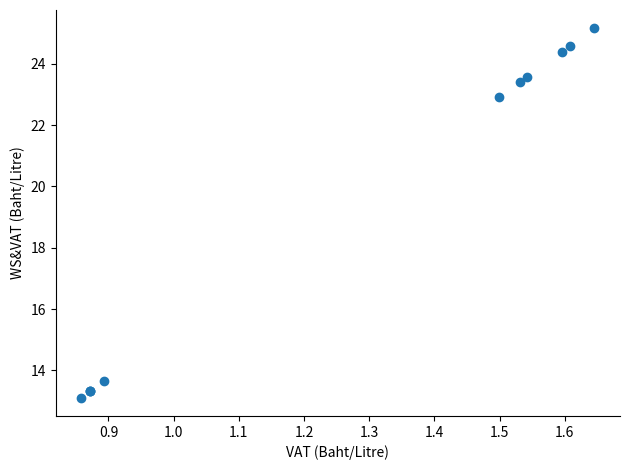

What Y value in the scatter plot is closest to 19?

22.9